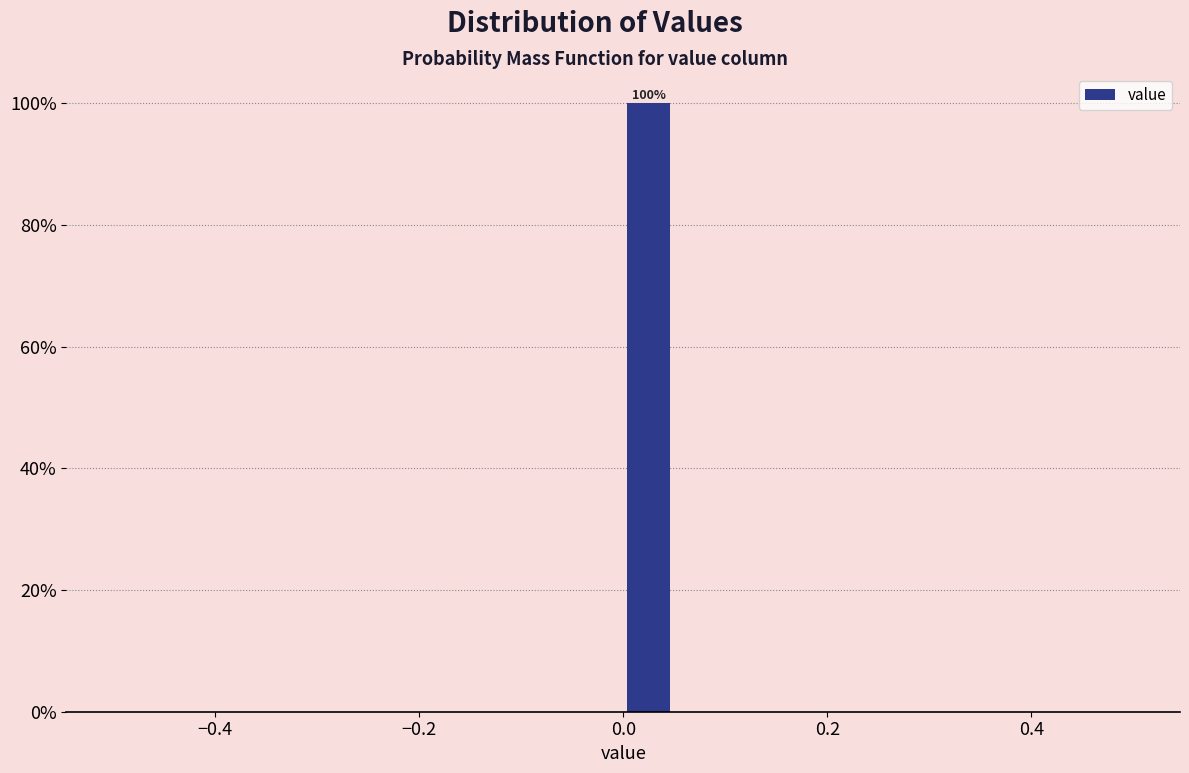

Around what value on the x-axis is the tallest bar? Give the approximate position of its centre, as read against the axis.

0.02